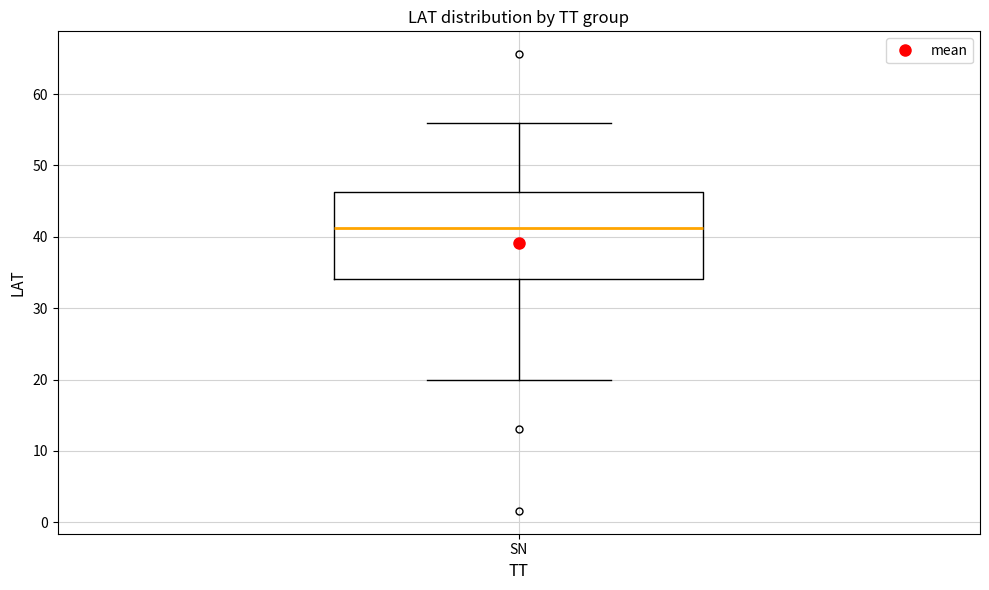

Where does the median line of the box for SN sit on the y-axis? The values are not printed on the chart, so give them approximately, as read against the axis.

41